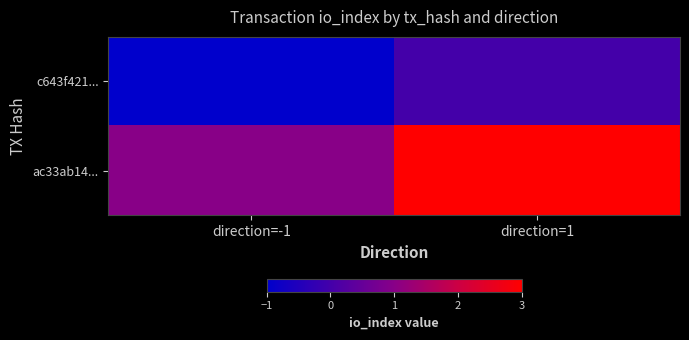

Between direction=-1 and direction=1, which is larger?

direction=1